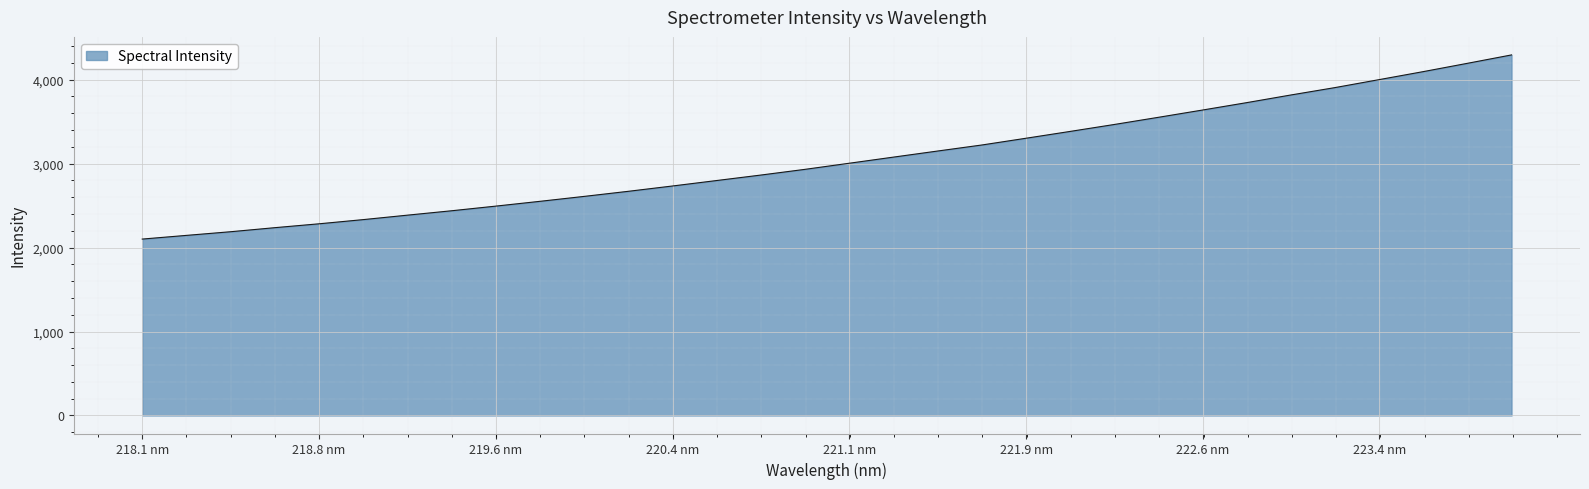

What is the maximum value shown in the chart?

4294.5